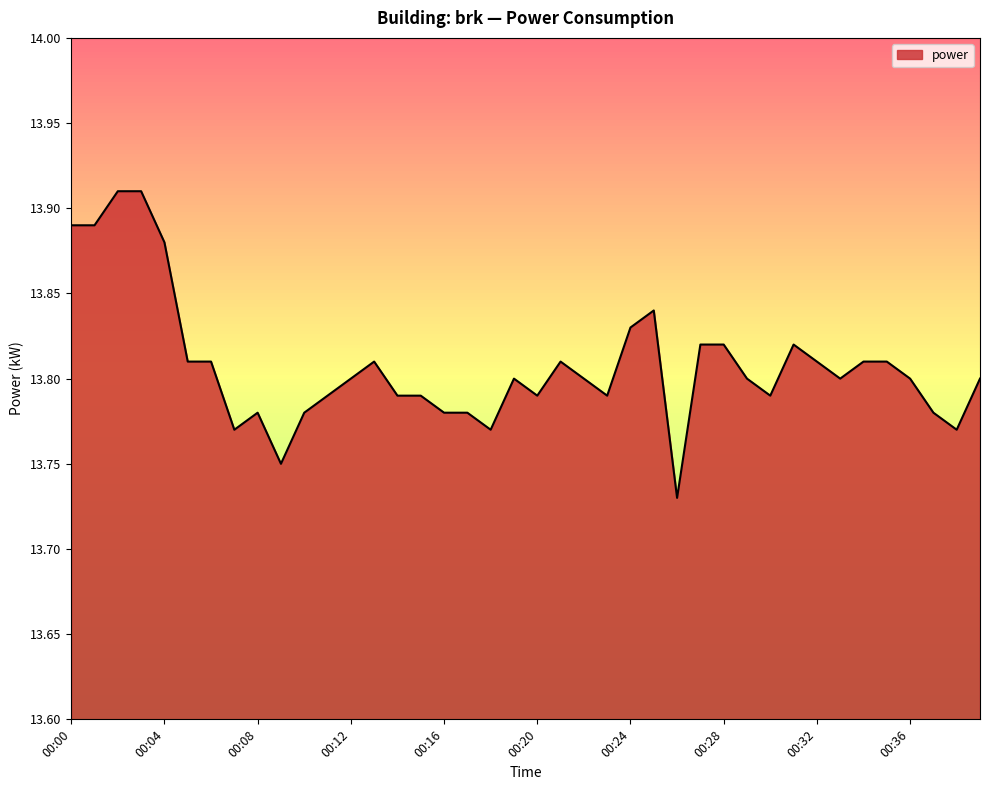

What is the minimum value shown in the chart?

13.7